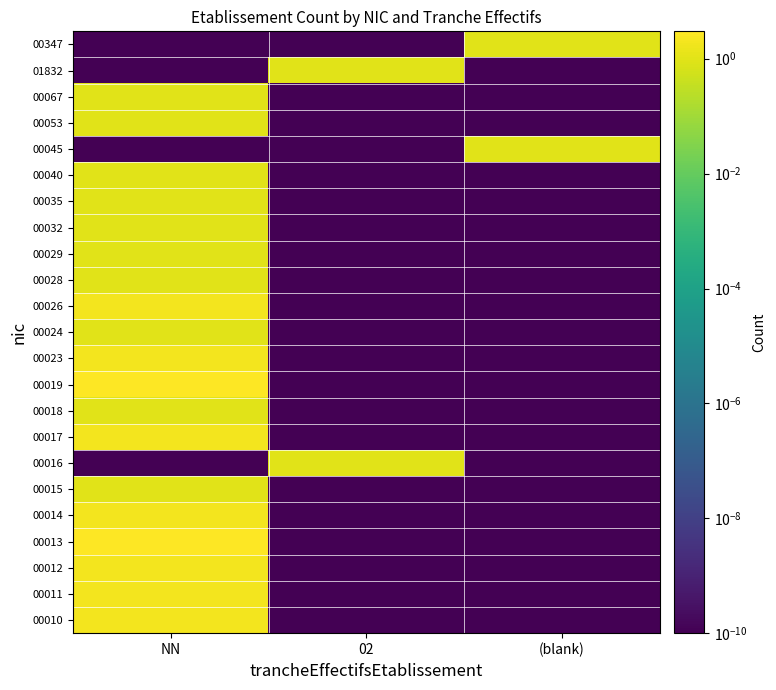

List the series in order of their peak value, highest first.

00013, 00019, 00010, 00011, 00012, 00014, 00017, 00023, 00026, 00015, 00016, 00018, 00024, 00028, 00029, 00032, 00035, 00040, 00045, 00053, 00067, 01832, 00347